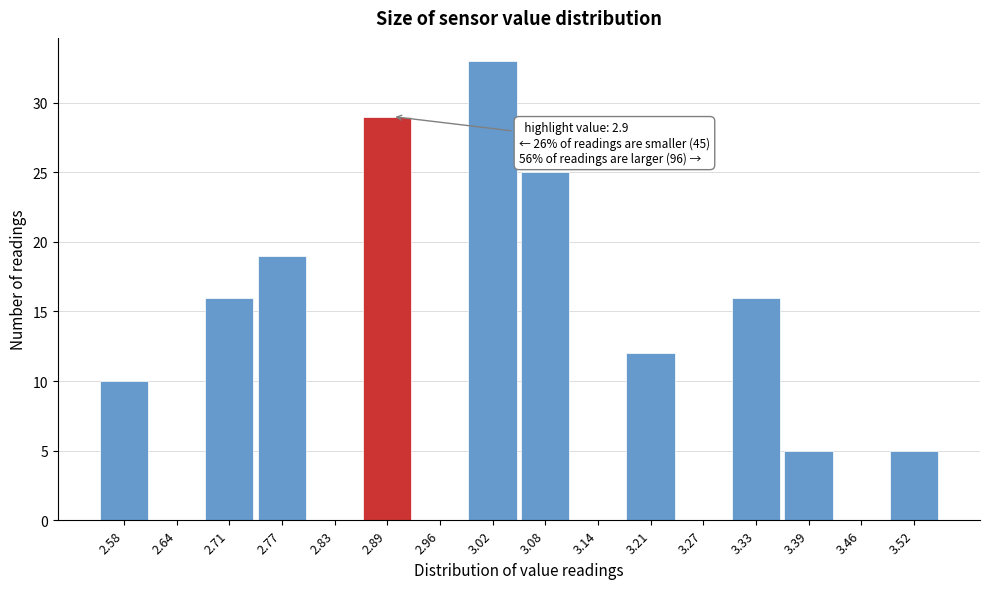

Over which range of the x-axis is the bar tallest?

2.99 to 3.05